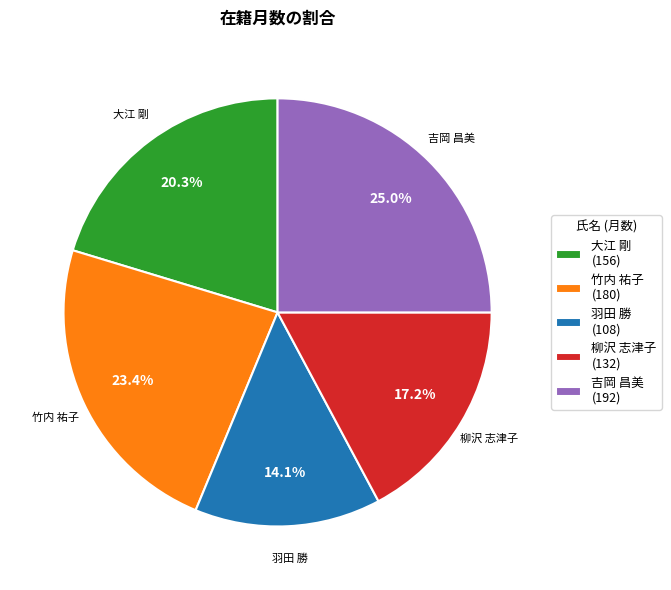

What is the total percentage of 大江 剛 and 羽田 勝?

34.4%